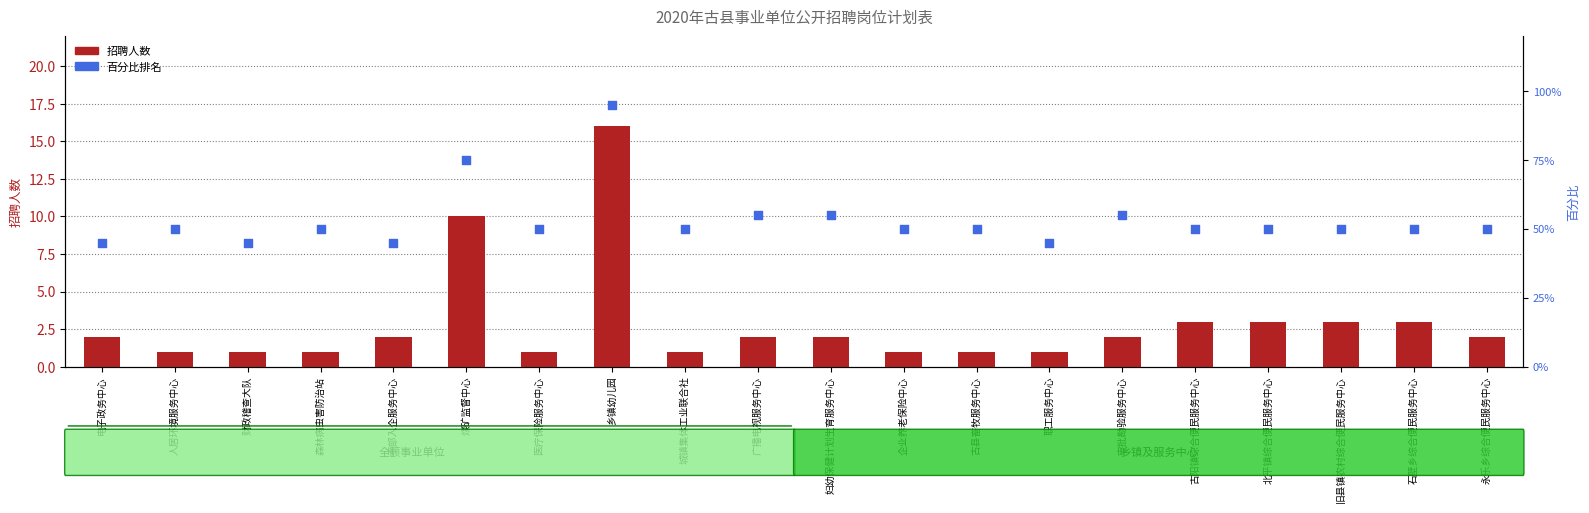

At which category is the sum across all series the highest?

乡镇幼儿园